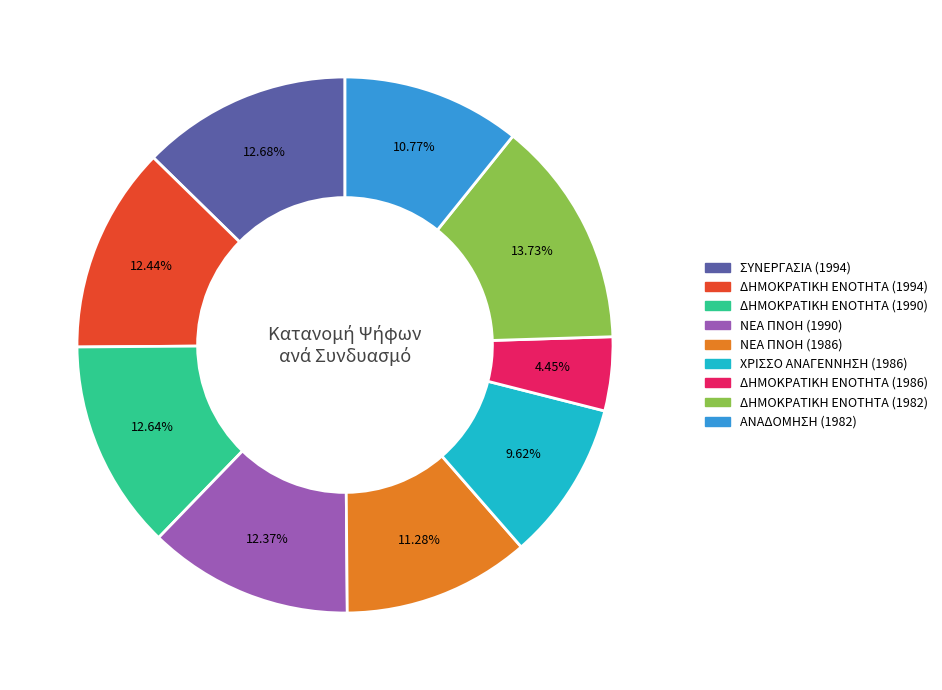

Combined, do ΔΗΜΟΚΡΑΤΙΚΗ ΕΝΟΤΗΤΑ (1994) and ΔΗΜΟΚΡΑΤΙΚΗ ΕΝΟΤΗΤΑ (1986) account for over 50%?

No